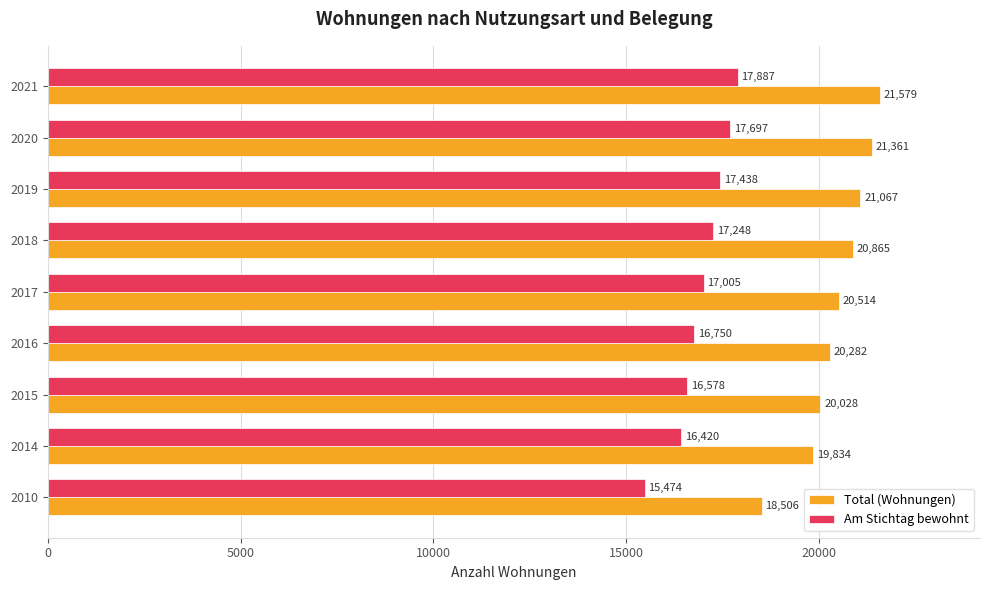

What is the minimum value for Total (Wohnungen)?

18506